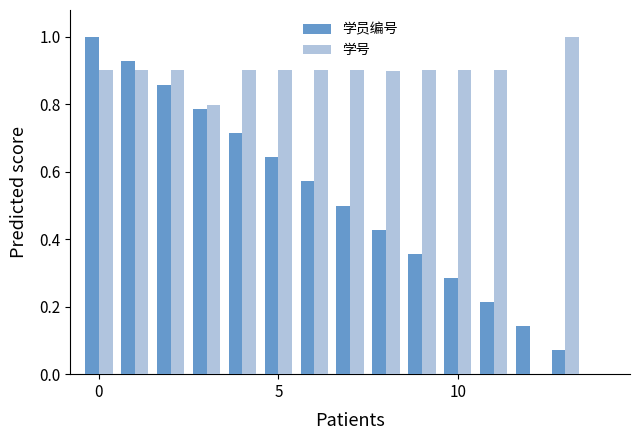

How many data points in 学员编号 are above 0?

14